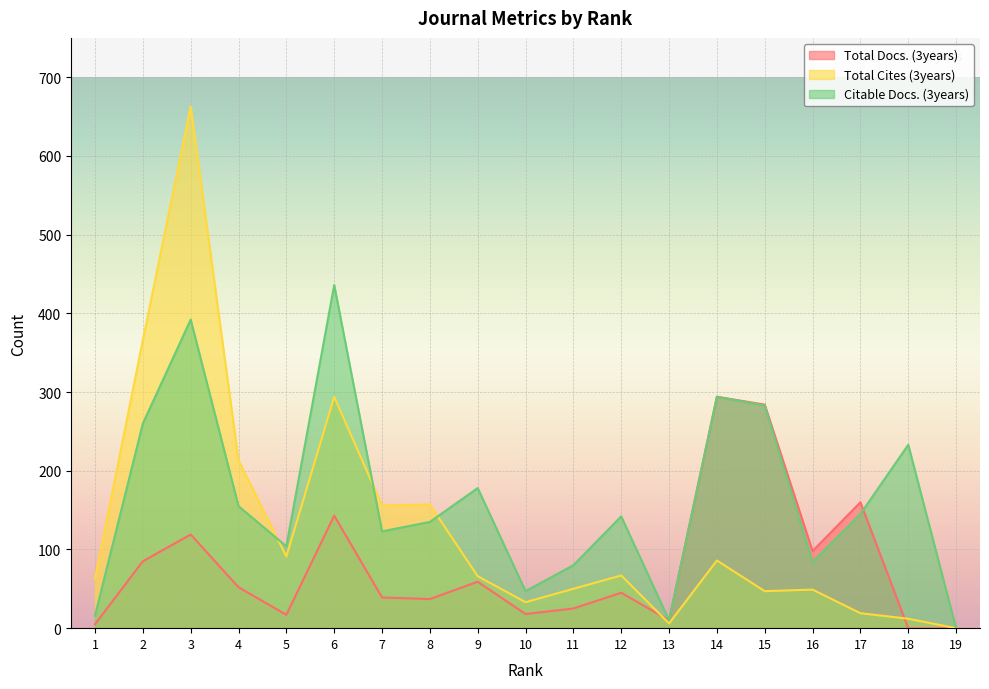

How many intersections are there between Total Cites (3years) and Total Docs. (3years)?

2